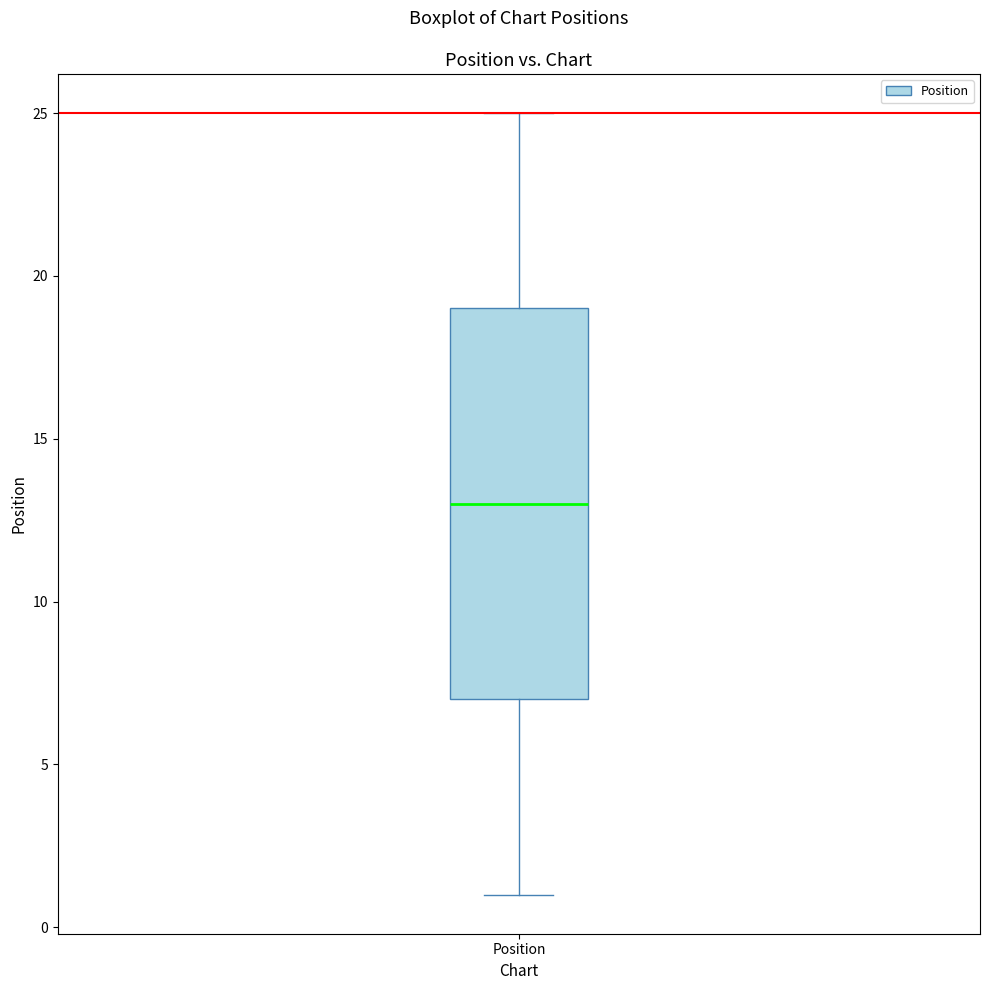

Where does the median line of the box for Position sit on the y-axis? The values are not printed on the chart, so give them approximately, as read against the axis.

13